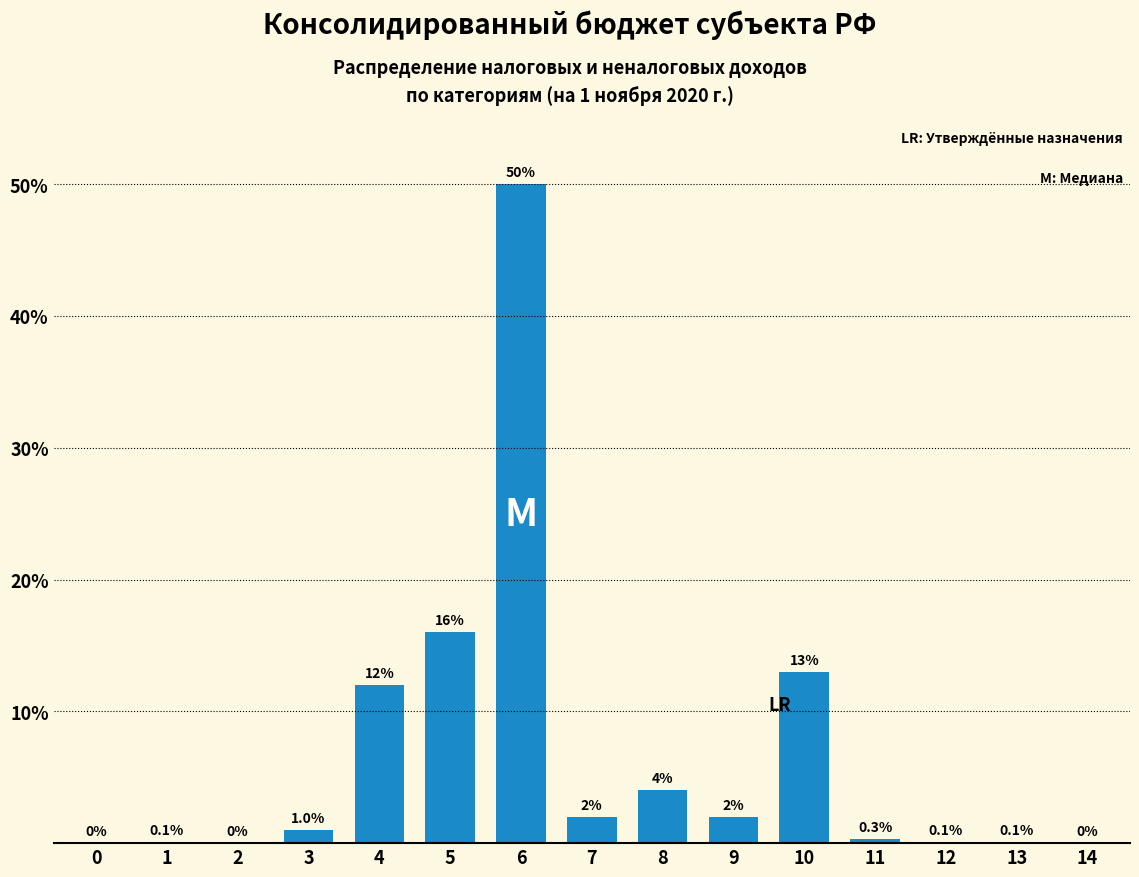

Reading left to right, list all the values displayed in this chart.

0=0.0	1=0.1	2=0.0	3=1.0	4=12.0	5=16.0	6=50.0	7=2.0	8=4.0	9=2.0	10=13.0	11=0.3	12=0.1	13=0.1	14=0.0